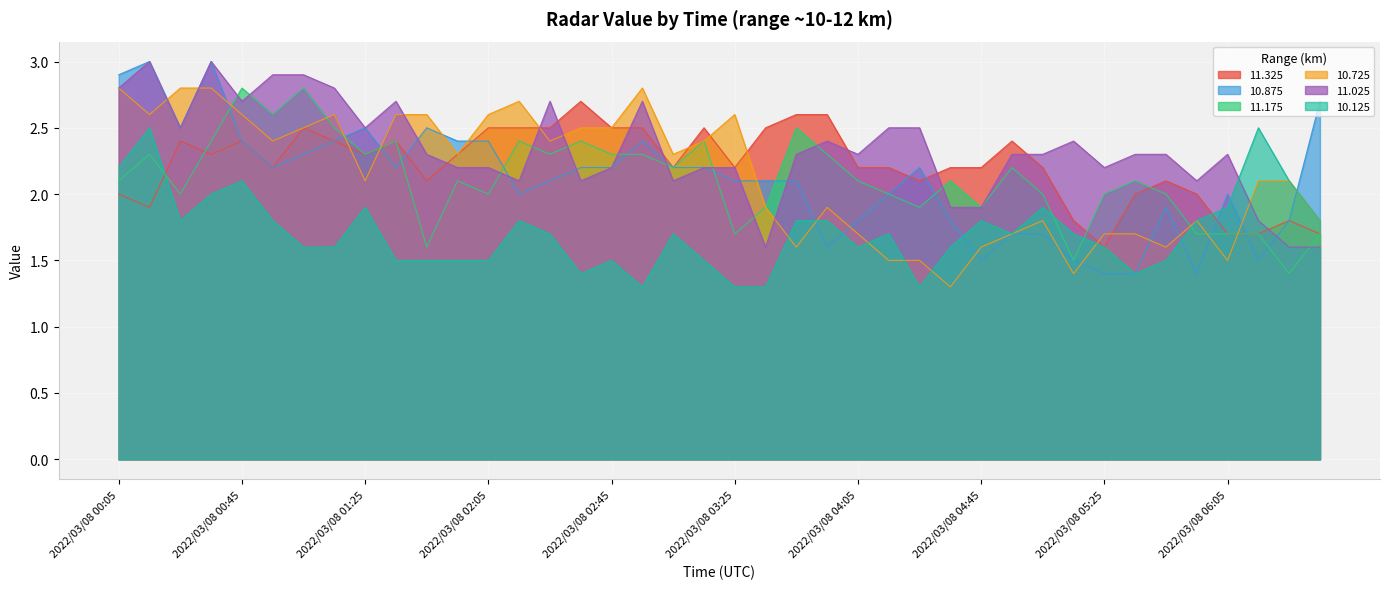

What is the difference between the second highest and second lowest values in the 10.725 series?

1.4